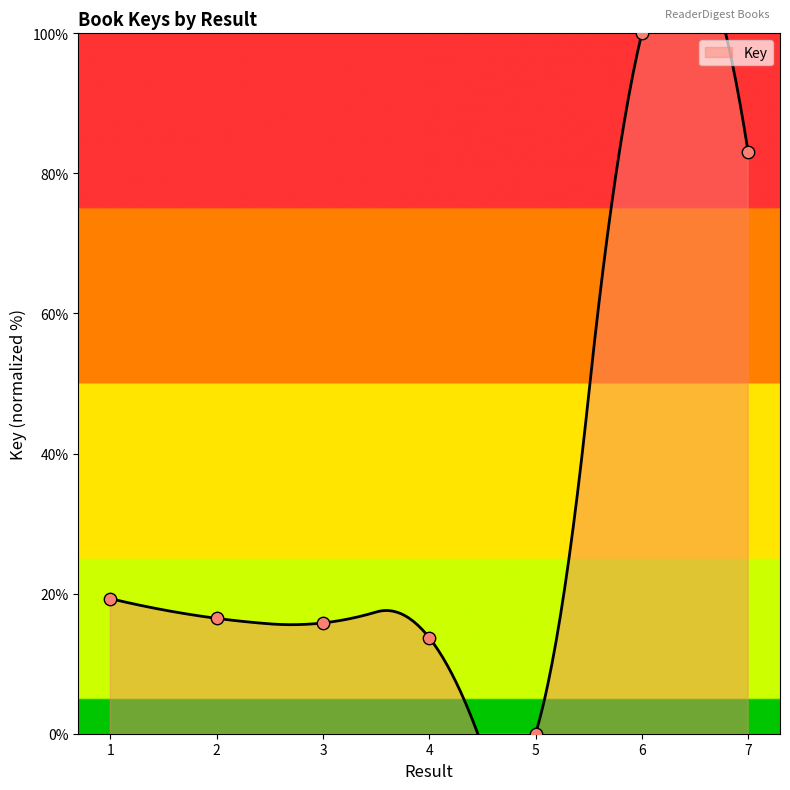

Between 6 and 3, which is larger?

6